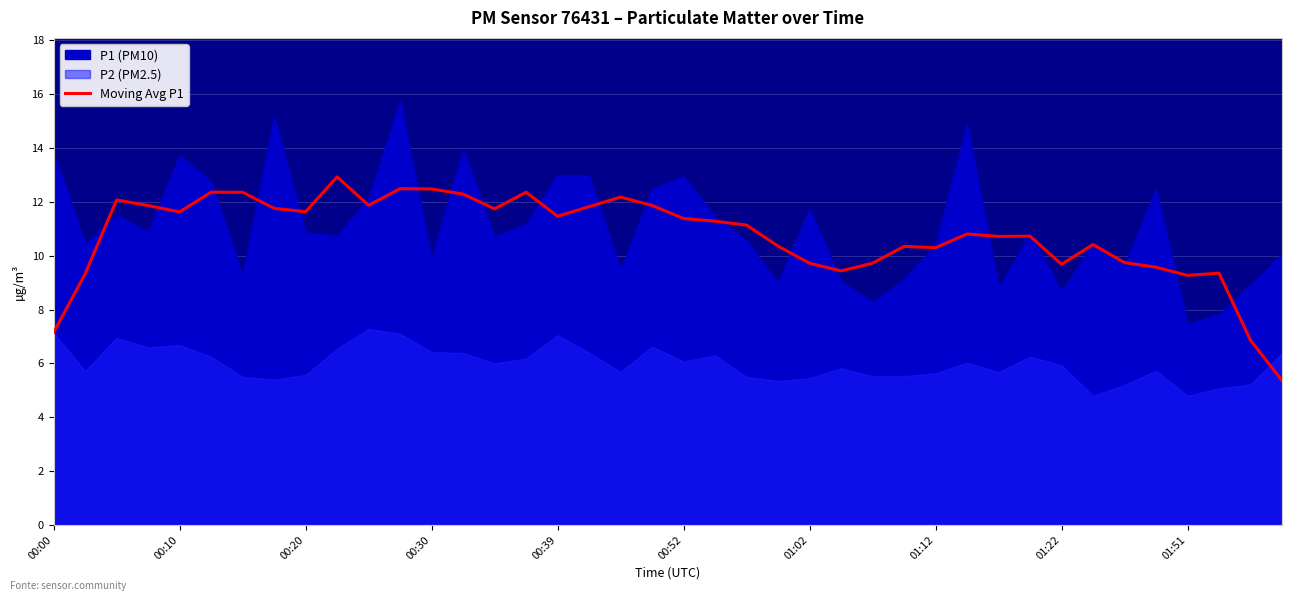

What is the highest value of the Moving Avg P1 series?

12.9